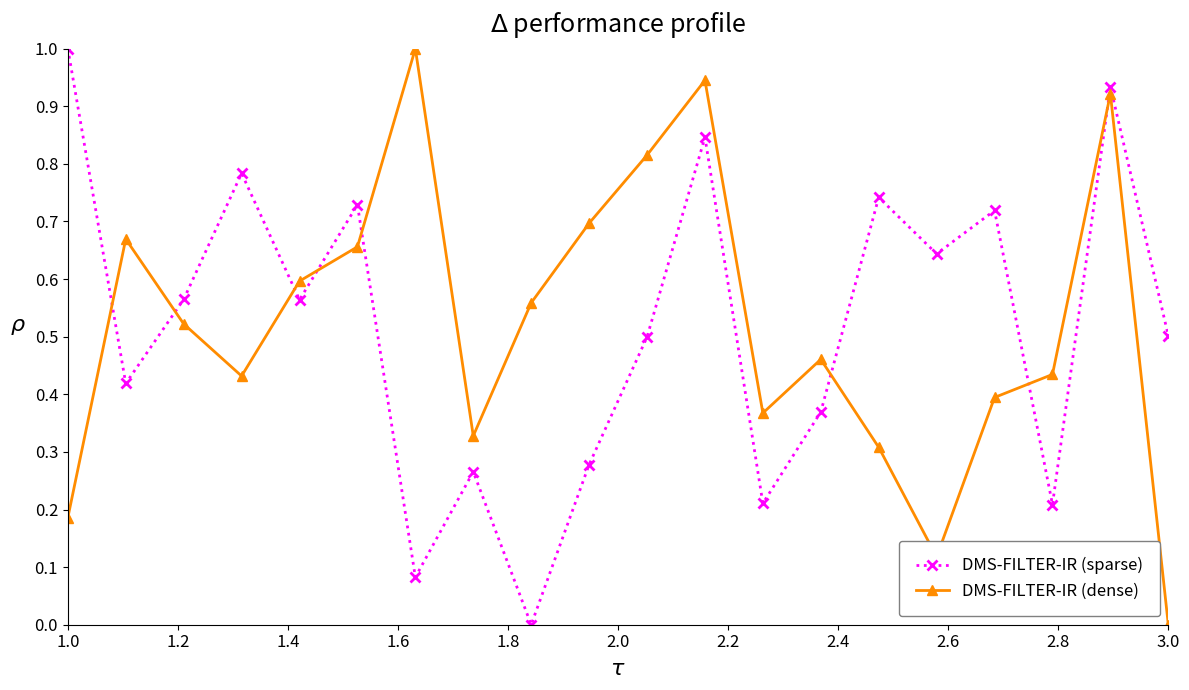

How many categories are shown in the chart?

20